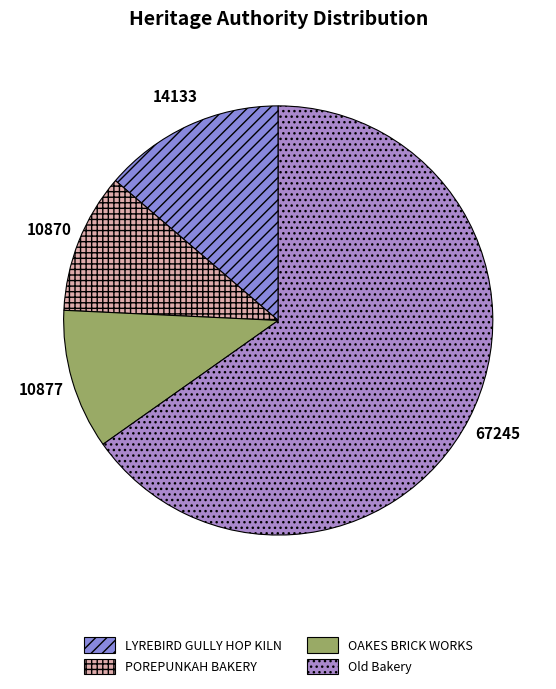

Count the number of slices in the pie.

4